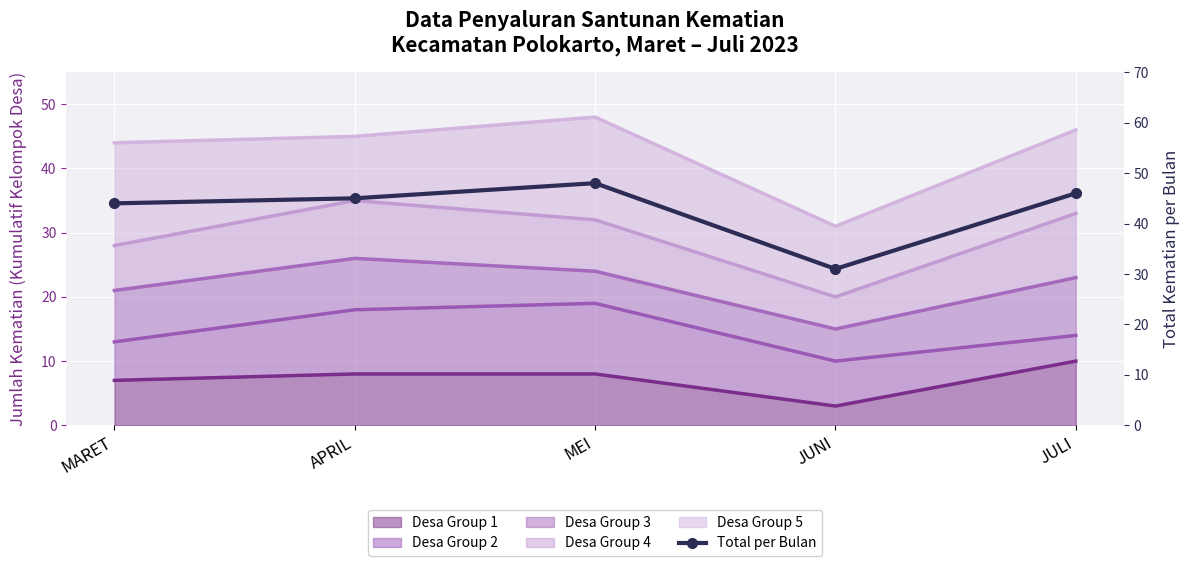

Rank the categories by value from lowest to highest.

JUNI, MARET, APRIL, JULI, MEI